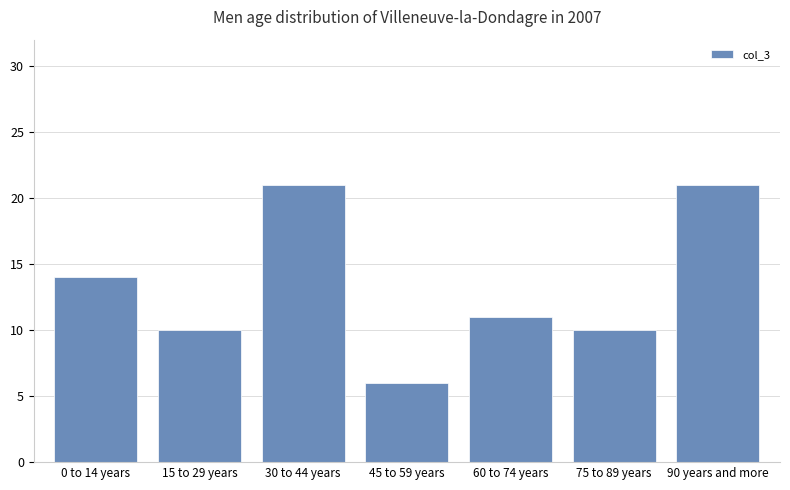

At which label is the value closest to 13?

0 to 14 years